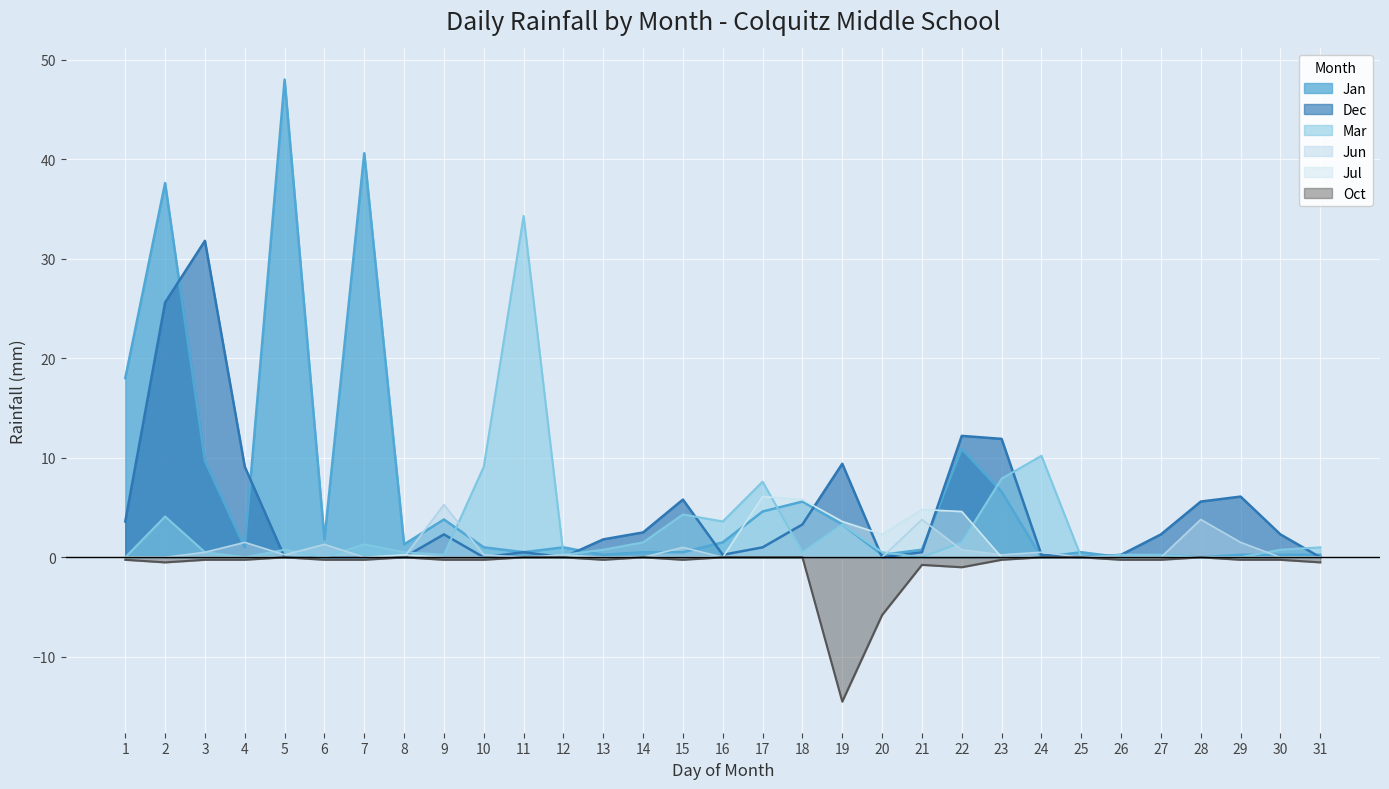

Reading left to right, extract all data points from this chart.

Jan: 18.0	37.6	9.7	1.0	48.0	1.8	40.6	1.3	3.8	1.0	0.5	1.0	0.2	0.5	0.5	1.5	4.6	5.6	3.3	0.2	0.8	10.9	6.6	0.0	0.5	0.0	0.2	0.0	0.2	0.2	0.2
Dec: 3.6	25.6	31.8	9.1	0.0	0.0	0.0	0.0	2.3	0.0	0.5	0.0	1.8	2.5	5.8	0.2	1.0	3.3	9.4	0.0	0.5	12.2	11.9	0.2	0.0	0.2	2.3	5.6	6.1	2.3	0.0
Mar: 0.0	4.1	0.5	0.0	0.8	0.0	1.3	0.5	0.2	9.1	34.3	0.2	0.8	1.5	4.3	3.6	7.6	0.5	3.3	0.5	0.0	1.5	7.9	10.2	0.0	0.2	0.2	0.0	0.0	0.8	1.0
Jun: 0.0	0.0	0.5	1.5	0.2	1.3	0.0	0.0	5.3	0.2	0.0	0.2	0.0	0.0	1.0	0.0	0.0	0.0	0.0	0.0	3.8	0.8	0.2	0.5	0.0	0.0	0.0	3.8	1.5	0.0	0.0
Jul: 0.0	0.0	0.0	0.0	0.0	0.0	0.0	0.2	0.0	0.0	0.0	0.0	0.0	0.0	0.0	0.0	6.1	5.8	3.6	2.3	4.8	4.6	0.0	0.0	0.0	0.0	0.0	0.0	0.0	0.0	0.0
Oct: -0.2	-0.5	-0.2	-0.2	-0.0	-0.2	-0.2	-0.0	-0.2	-0.2	-0.0	-0.0	-0.2	-0.0	-0.2	-0.0	-0.0	-0.0	-14.5	-5.8	-0.8	-1.0	-0.2	-0.0	-0.0	-0.2	-0.2	-0.0	-0.2	-0.2	-0.5